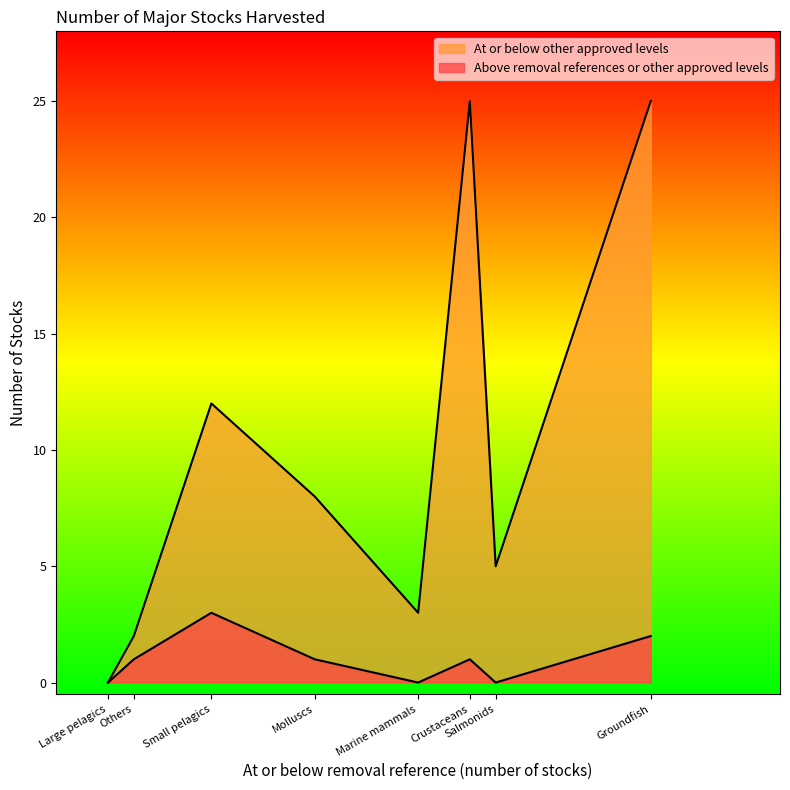

Count the number of data series in this chart.

2